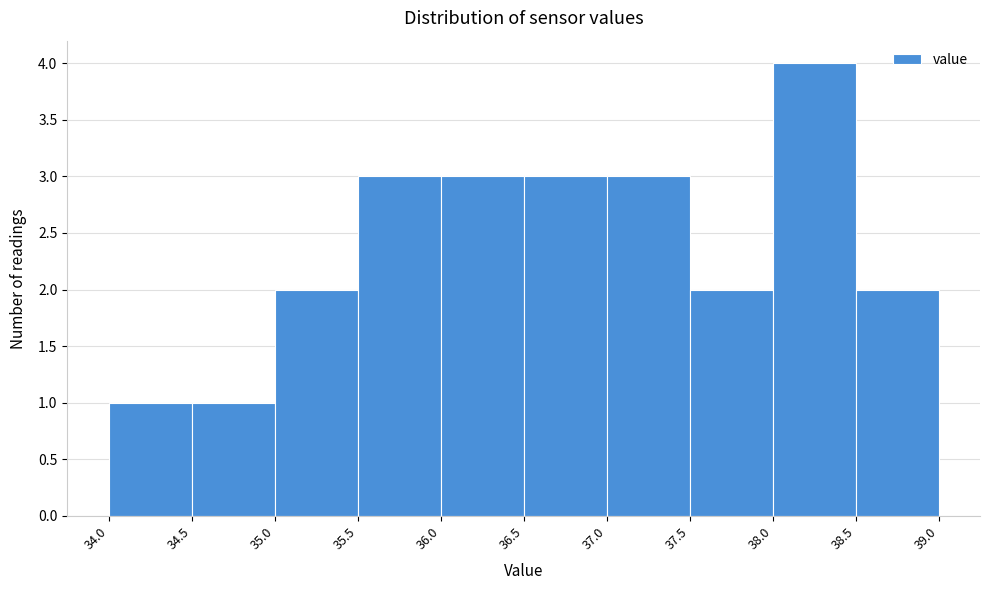

How tall is the bar that spans 34.0 to 34.5 on the x-axis? The values are not printed on the chart, so give them approximately, as read against the axis.

1